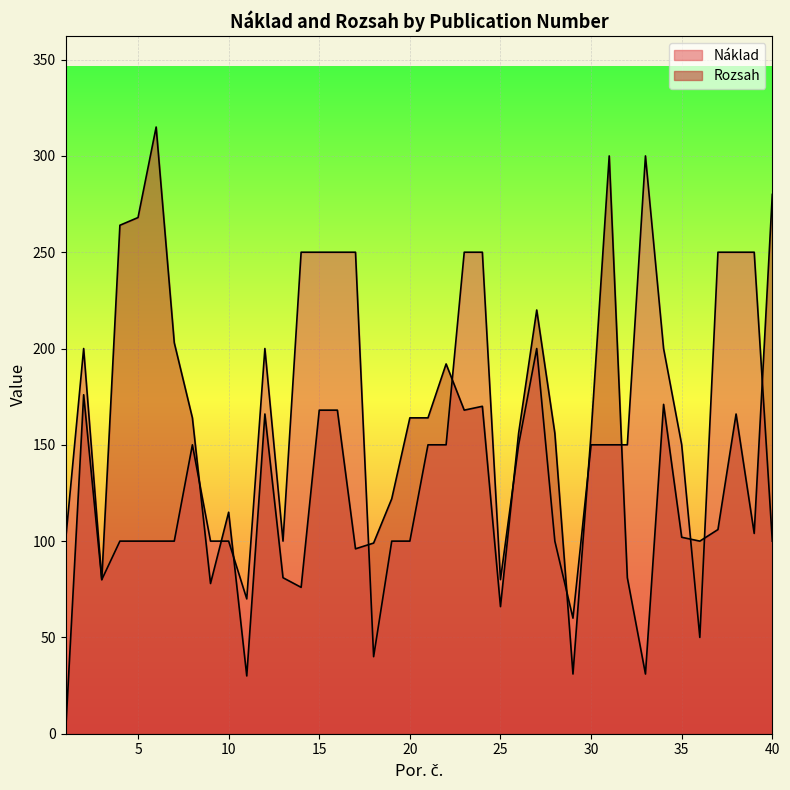

True or false: Náklad has a value of 300 at 33.

True